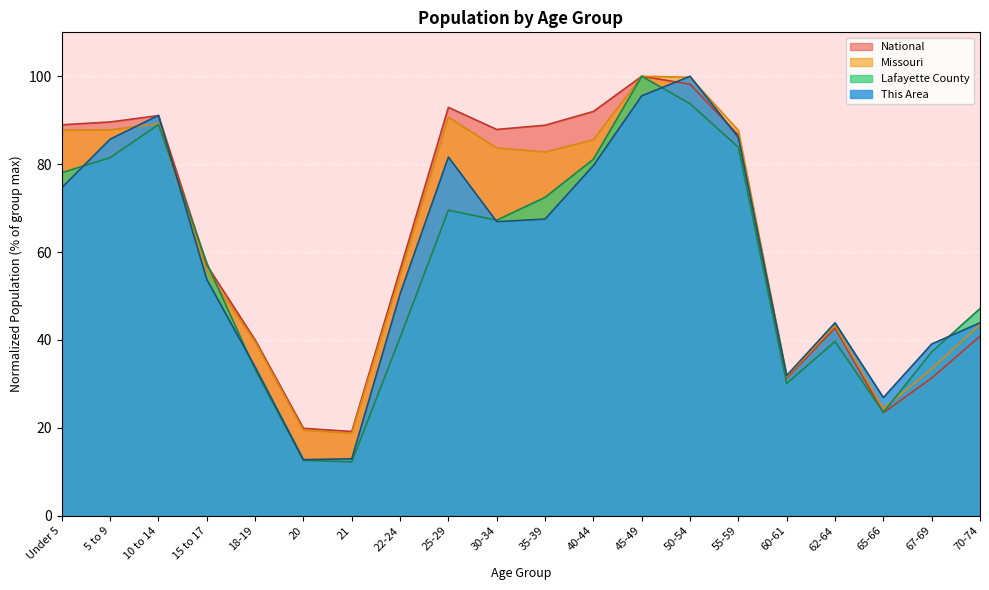

Is the value of This Area at 10 to 14 greater than the value of National at 45-49?

No